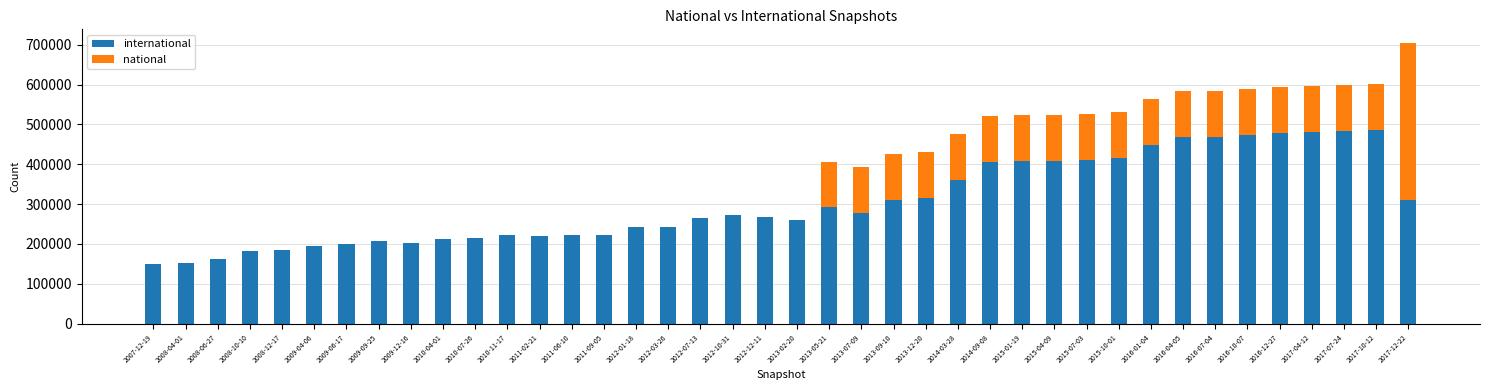

At which category is the sum across all series the highest?

2017-12-22